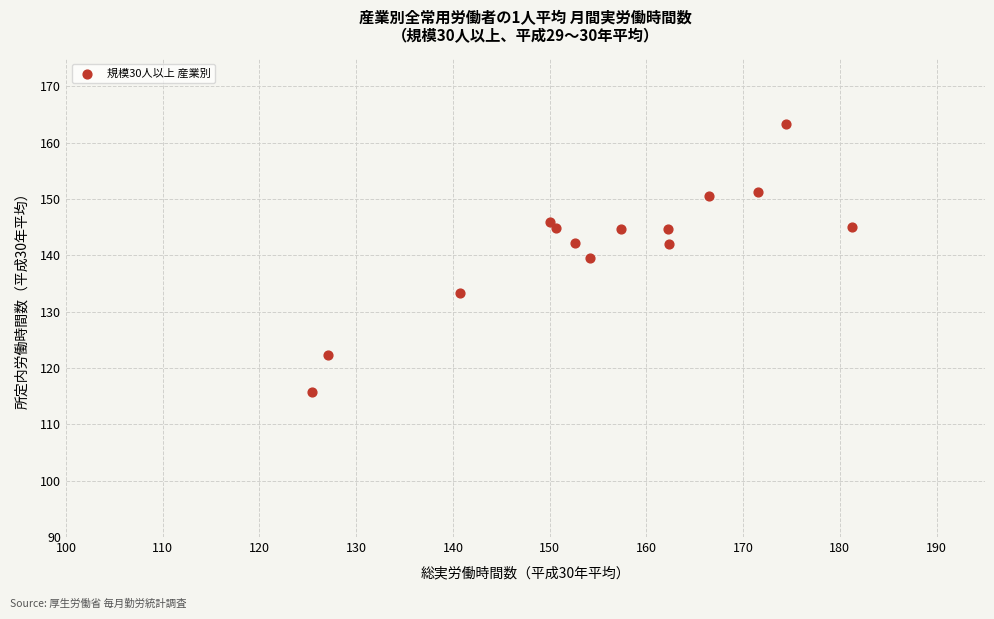

What is the range of X values (max minus min)?

55.9